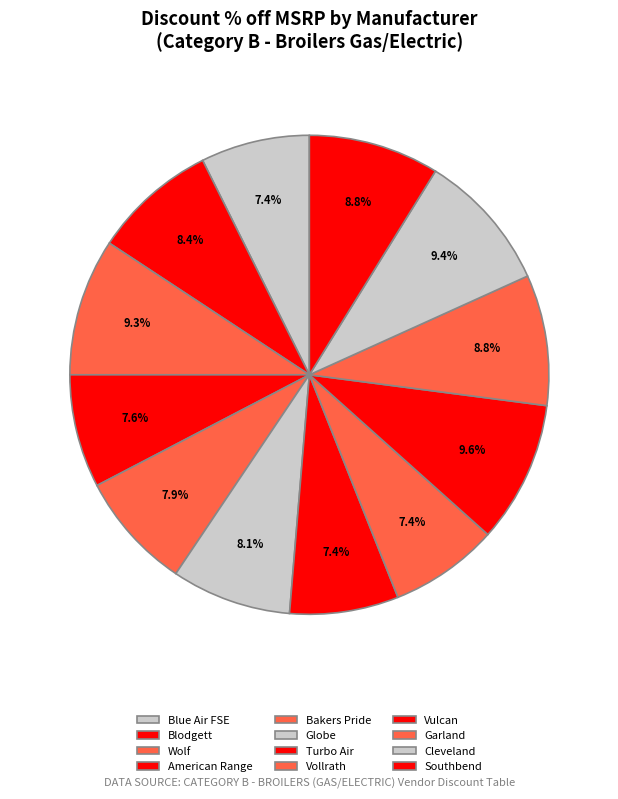

To the nearest percent, what portion does Turbo Air represent?

7%